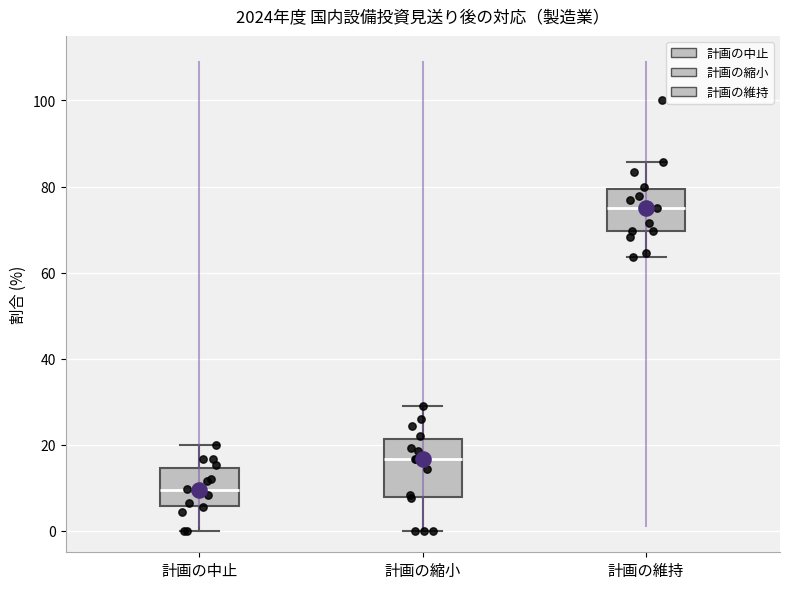

Reading left to right, transcribe this box plot: for each box, give where its median line is, the range the box spans, and where its two whiskers end, as read against the y-axis. The values are not printed on the chart, so give them approximately, as read against the axis.

計画の中止: median 10, box 6 to 14, whiskers 0 to 20
計画の縮小: median 16, box 8 to 22, whiskers 0 to 30
計画の維持: median 76, box 70 to 80, whiskers 64 to 86